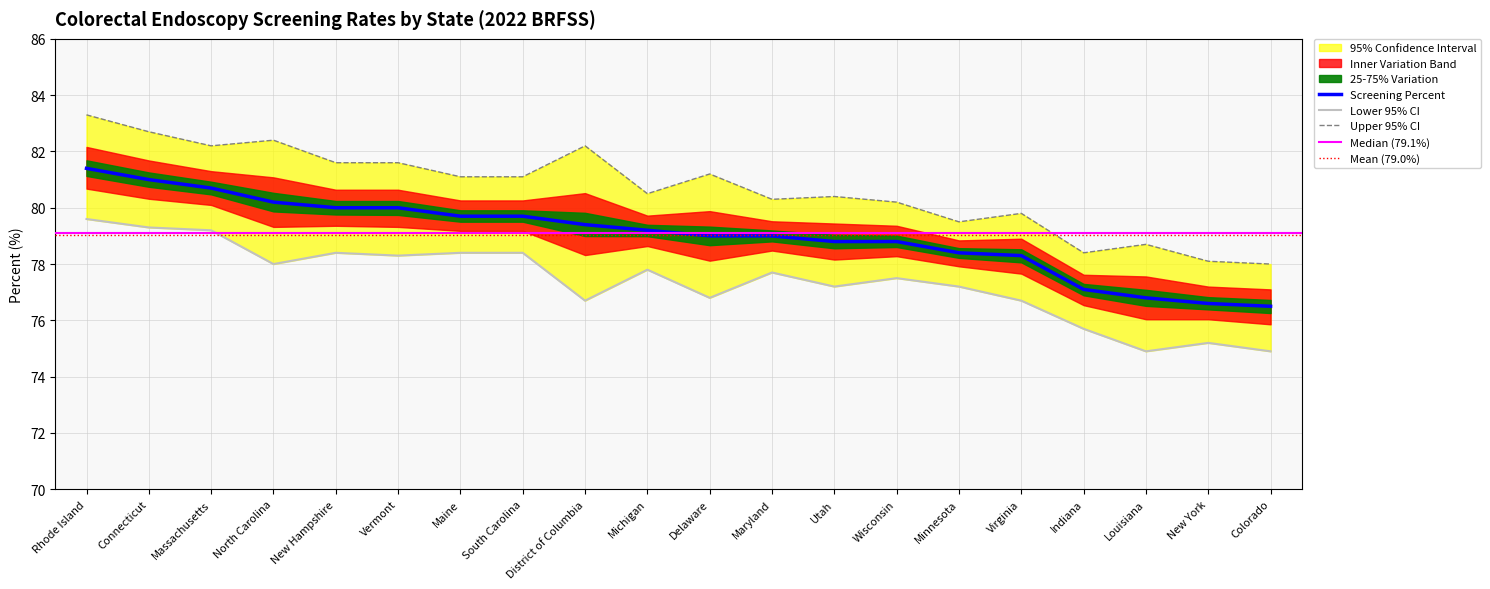

Where is Lower 95% CI nearest to the value 77?

Delaware